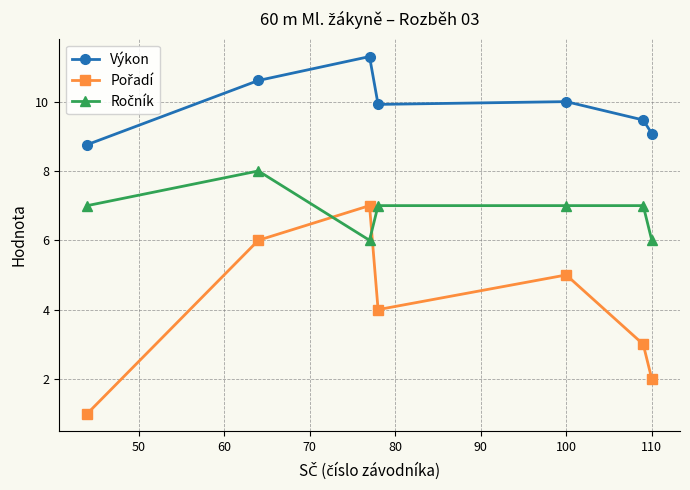

What is the value of the Výkon point at the 4th from the left?

9.9